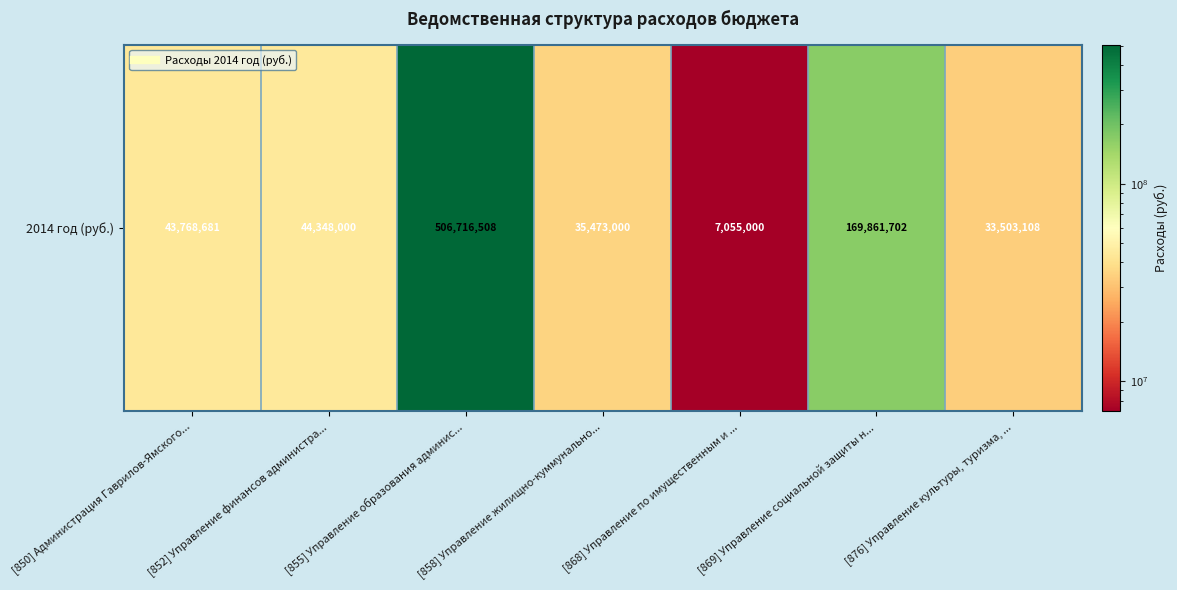

What is the difference between the values at [876] Управление культуры, туризма, ... and [852] Управление финансов администра...?

10844892